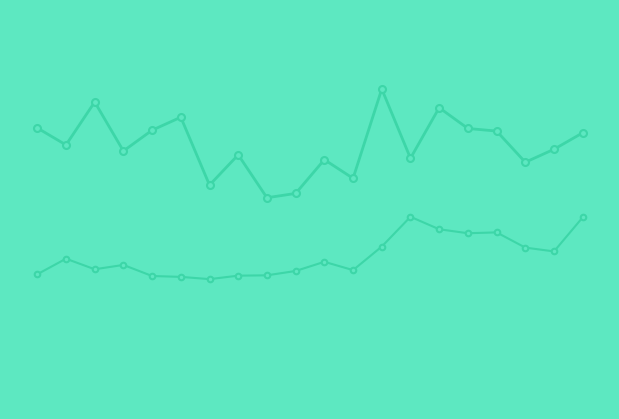

Where is P2 nearest to the value 9?

18